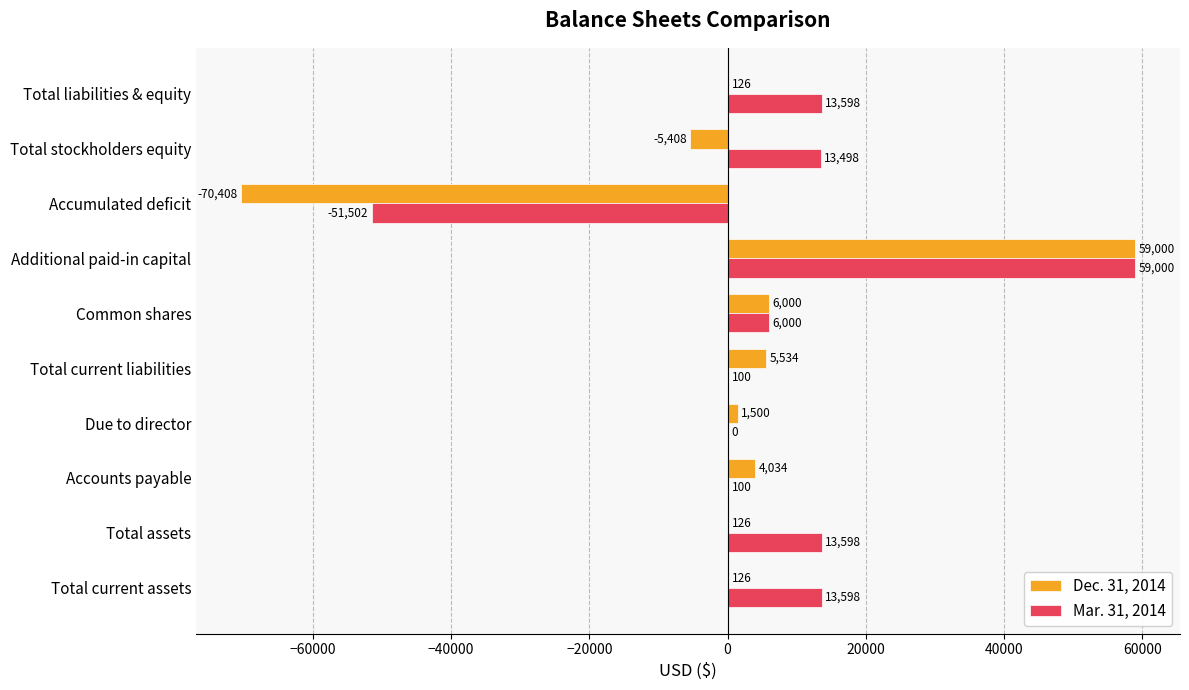

The Mar. 31, 2014 series shows 13498 at Total stockholders equity. True or false?

True